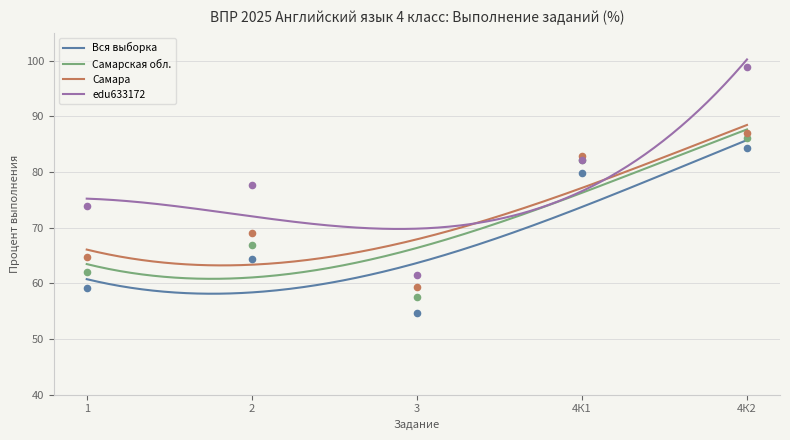

Which series has the largest total across all categories?

edu633172